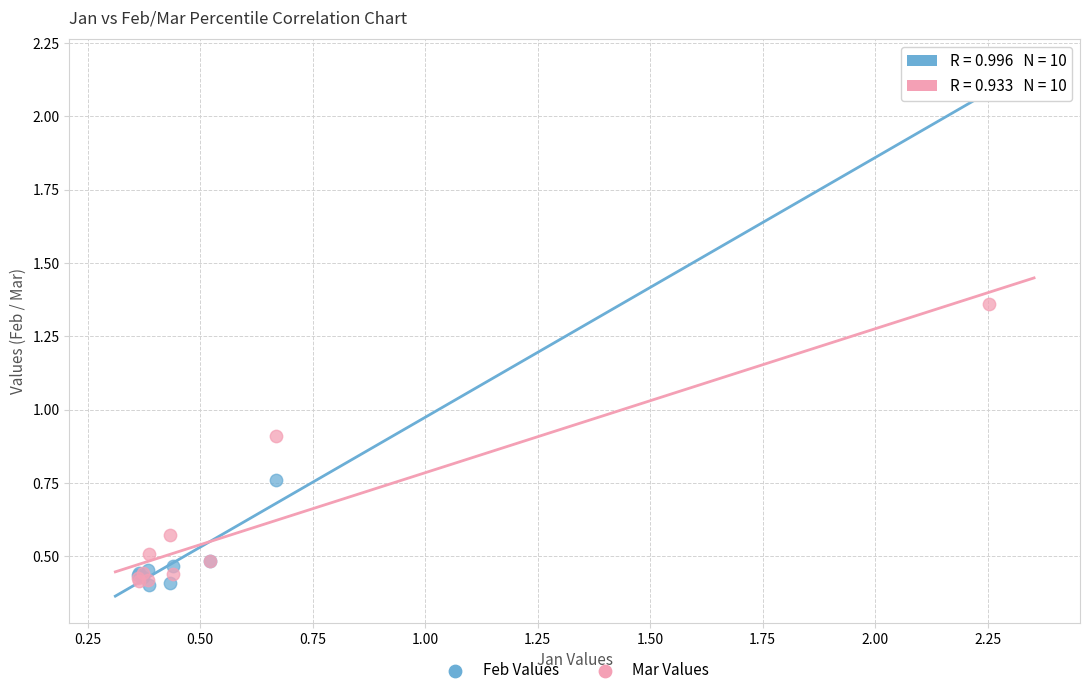

What are all the series names shown in the legend?

Feb Values, Mar Values